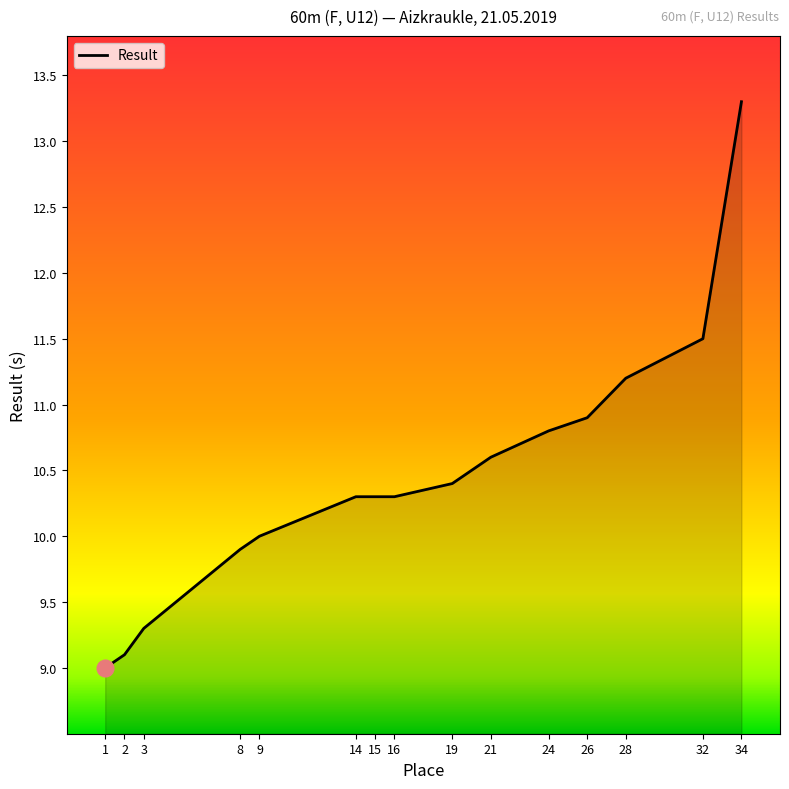

Count the number of categories in the chart.

15